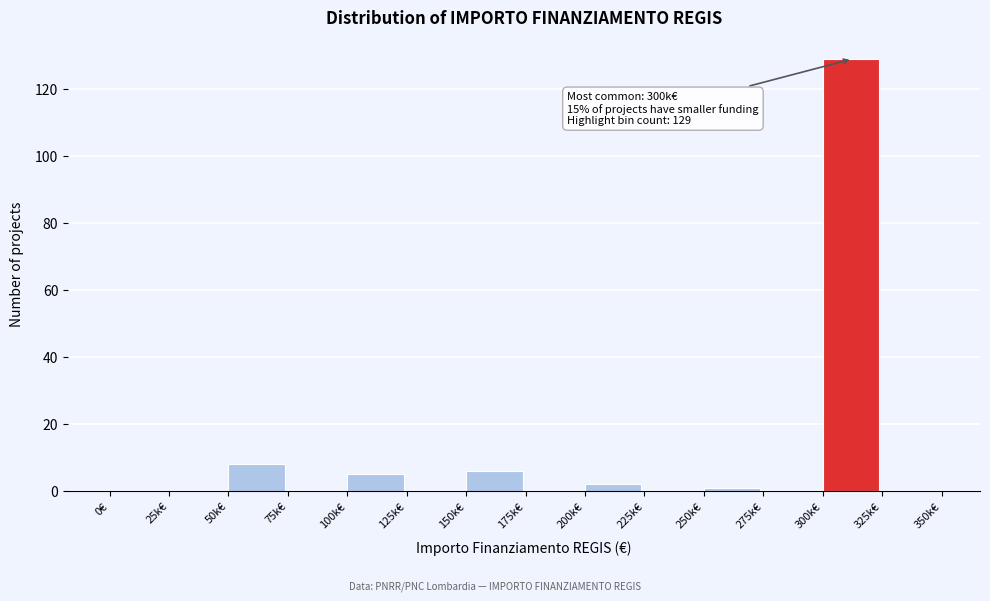

Reading right to left, extract all data points from this chart.

325k€=0	300k€=129	275k€=0	250k€=1	225k€=0	200k€=2	175k€=0	150k€=6	125k€=0	100k€=5	75k€=0	50k€=8	25k€=0	0€=0